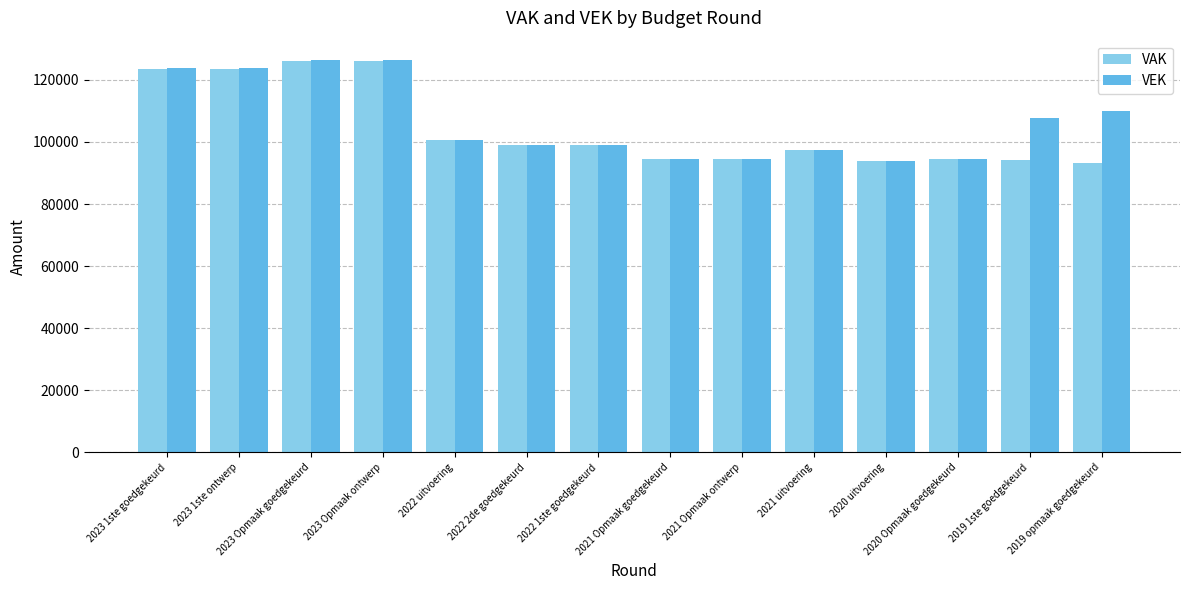

Is the value of VEK at 2021 Opmaak ontwerp greater than the value of VAK at 2021 uitvoering?

No